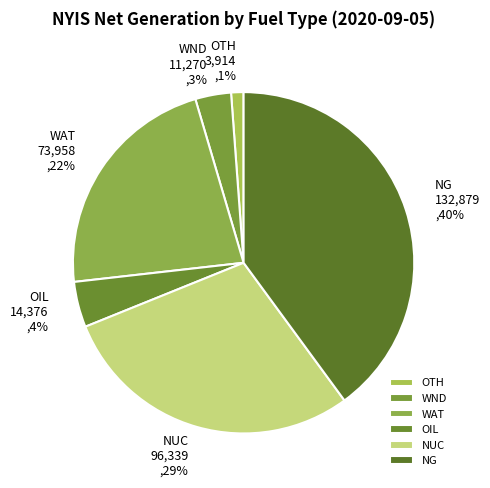

How many segments does this pie chart have?

6